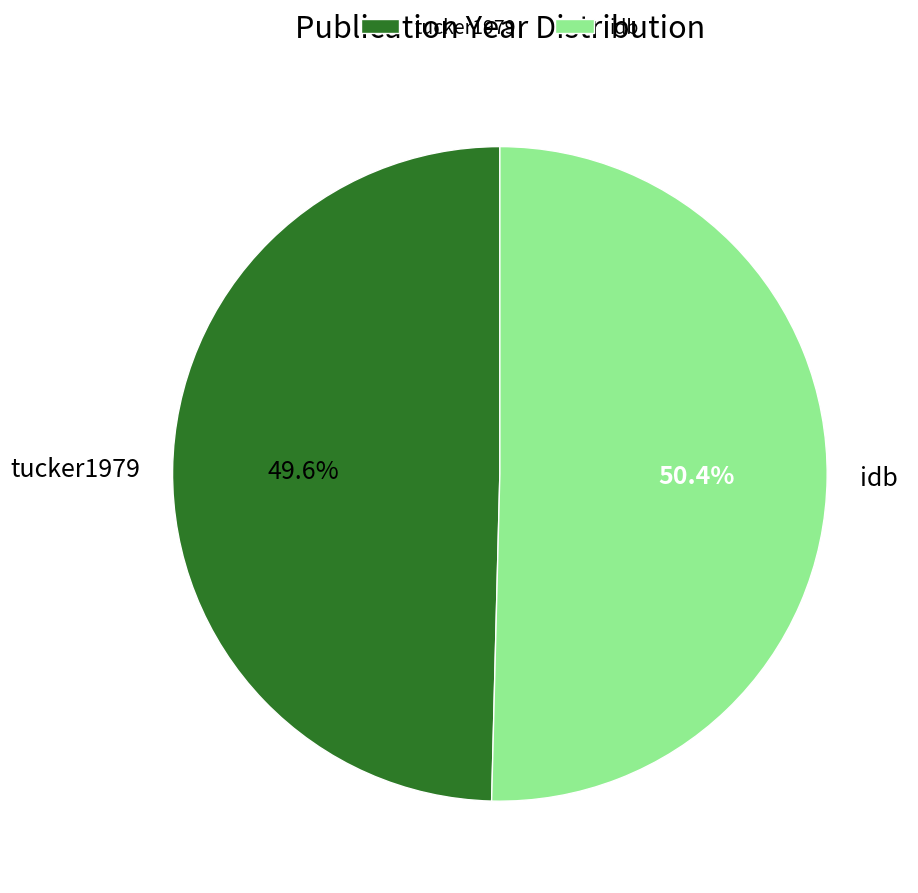

To the nearest percent, what portion does tucker1979 represent?

50%